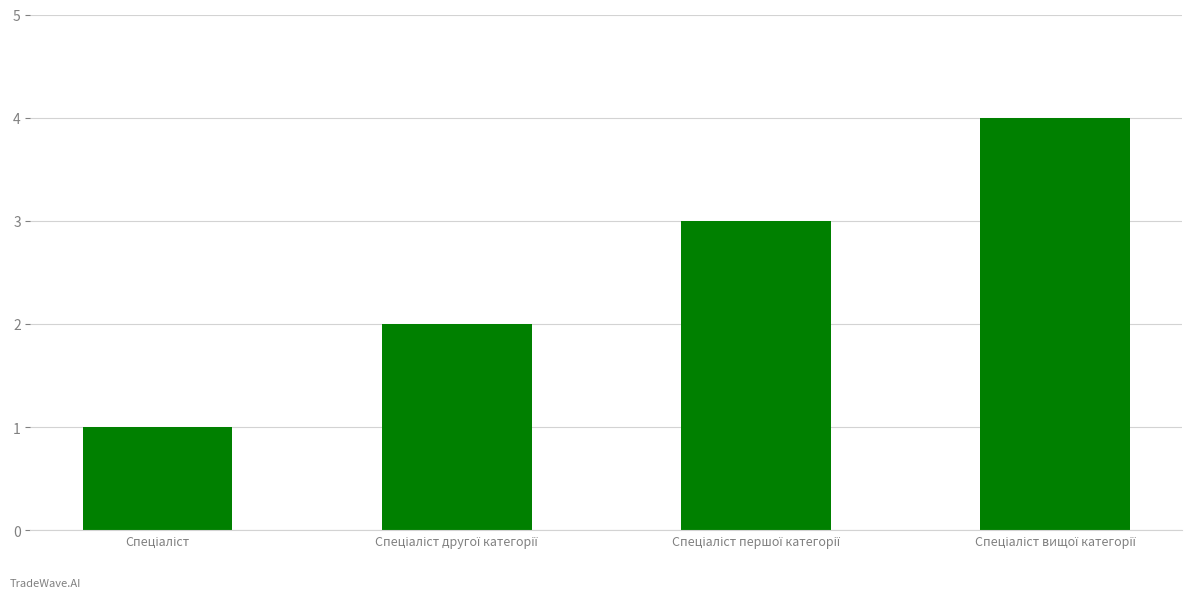

What is the difference between the maximum and minimum values?

3